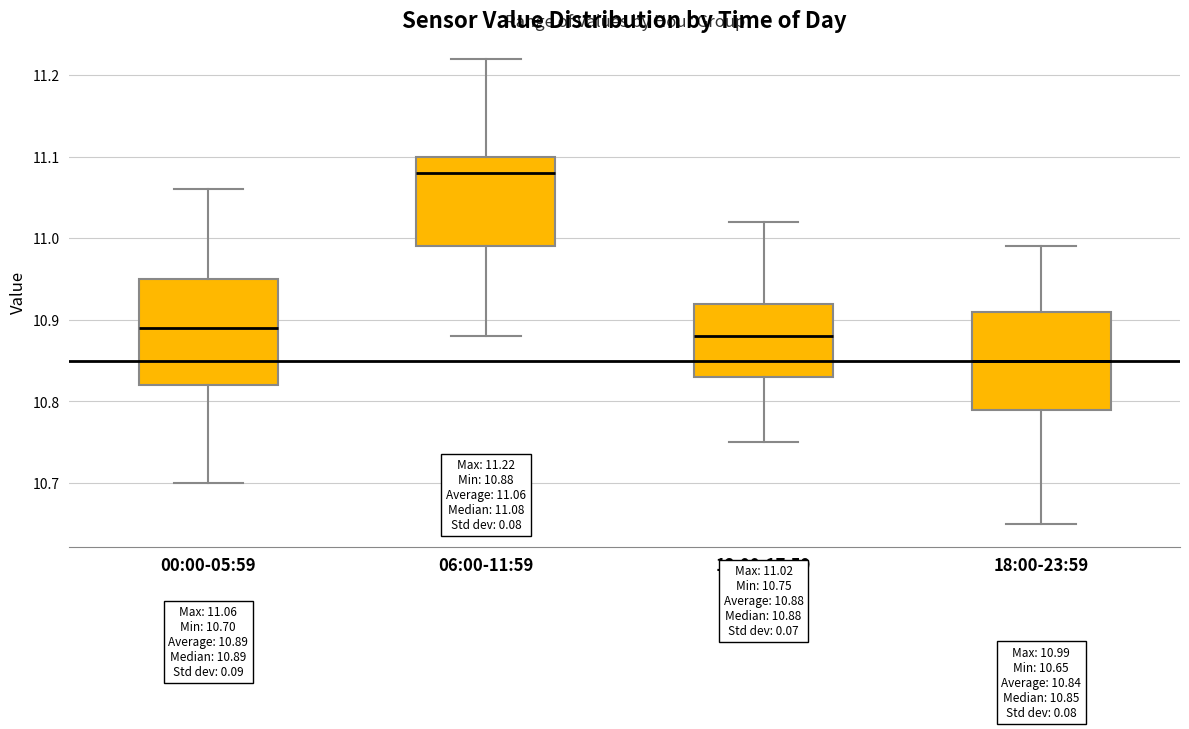

Which box's median line is the highest?

06:00-11:59